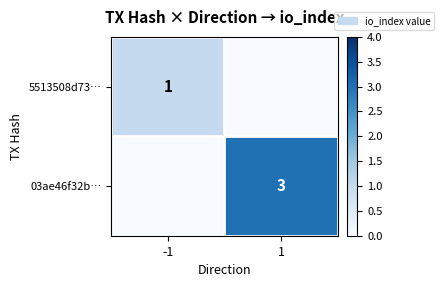

The 03ae46f32b… series shows 2 at 1. True or false?

False